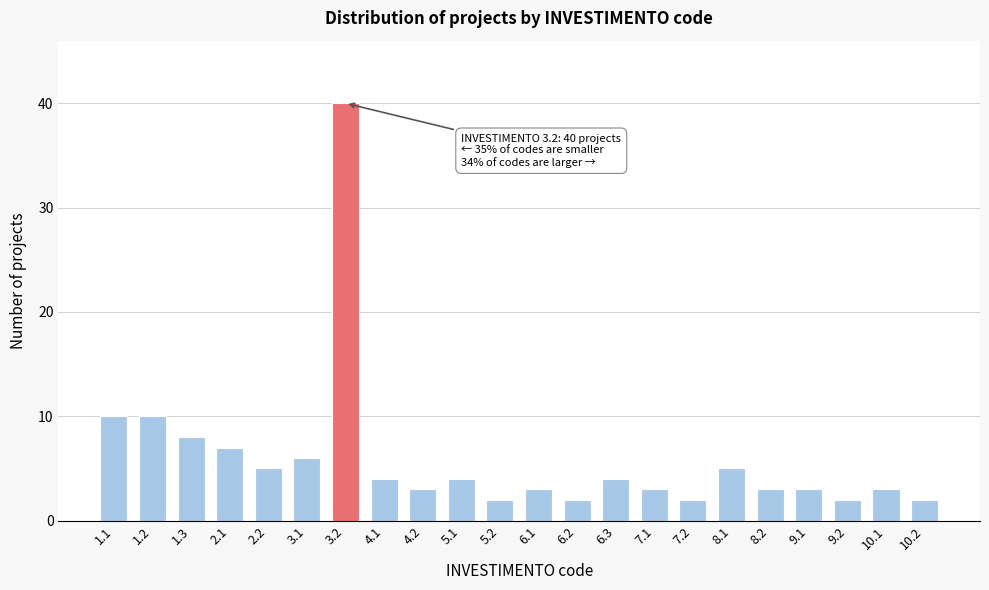

Reading right to left, transcribe all the data shown in this chart.

10.2=2	10.1=3	9.2=2	9.1=3	8.2=3	8.1=5	7.2=2	7.1=3	6.3=4	6.2=2	6.1=3	5.2=2	5.1=4	4.2=3	4.1=4	3.2=40	3.1=6	2.2=5	2.1=7	1.3=8	1.2=10	1.1=10